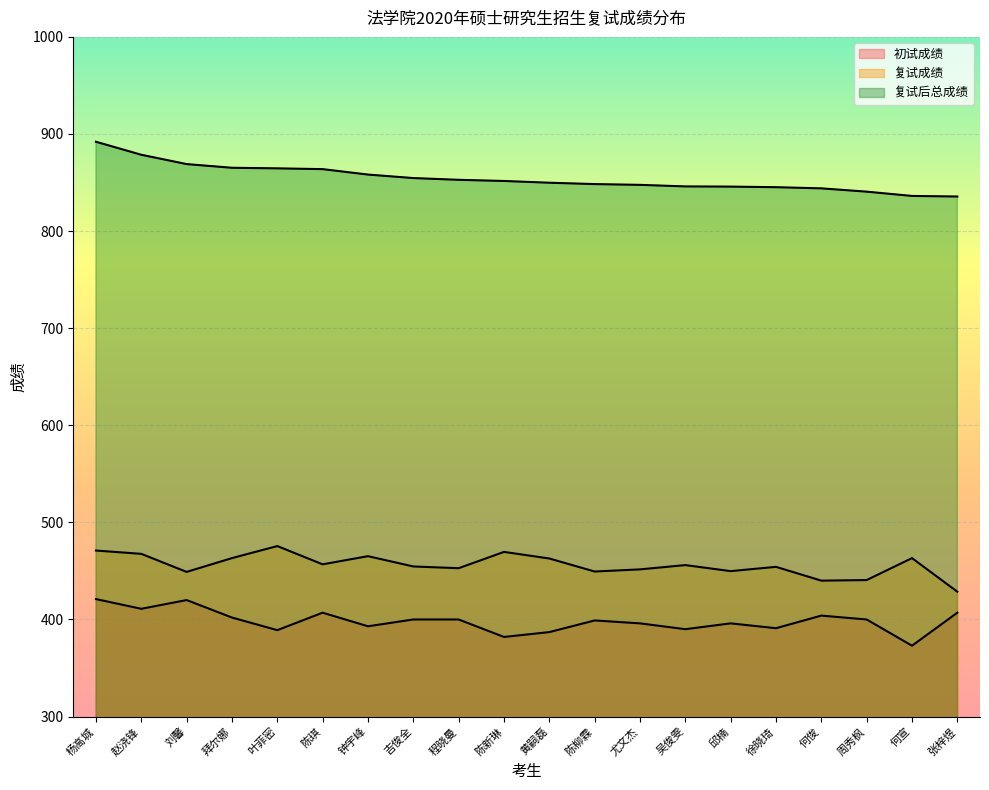

What is the total value across all series at 吉俊全?

1709.2